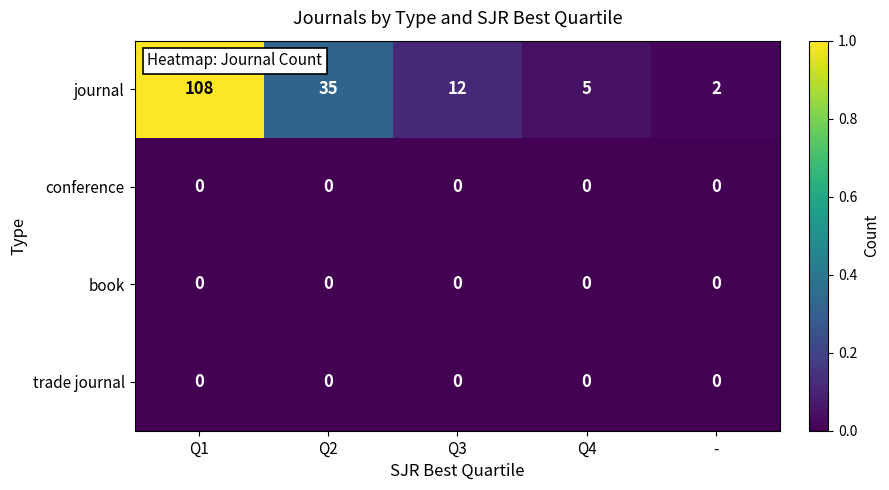

Which series has the largest total across all categories?

journal